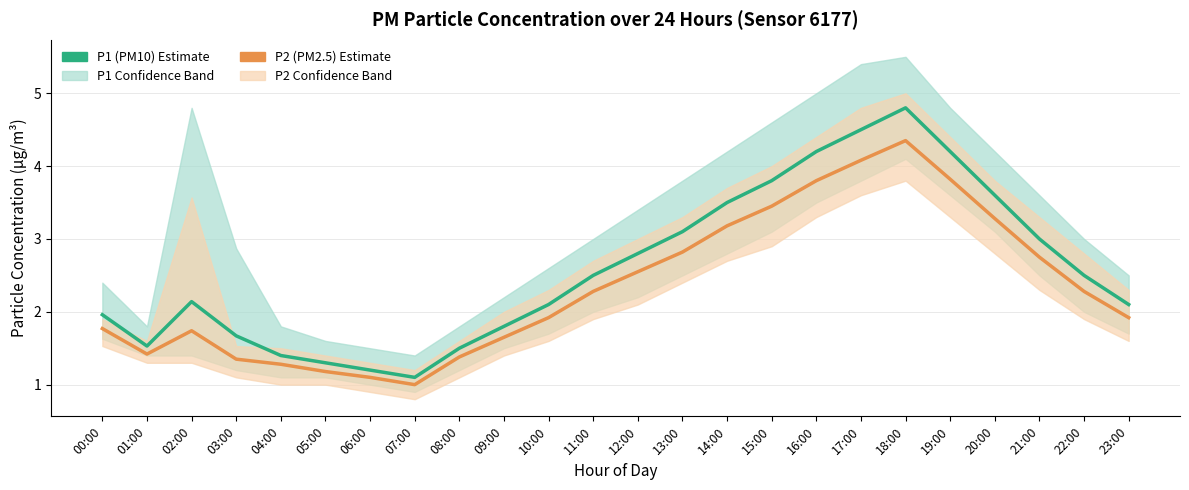

True or false: P1 (PM10) has a value of 2.1 at 23:00.

True